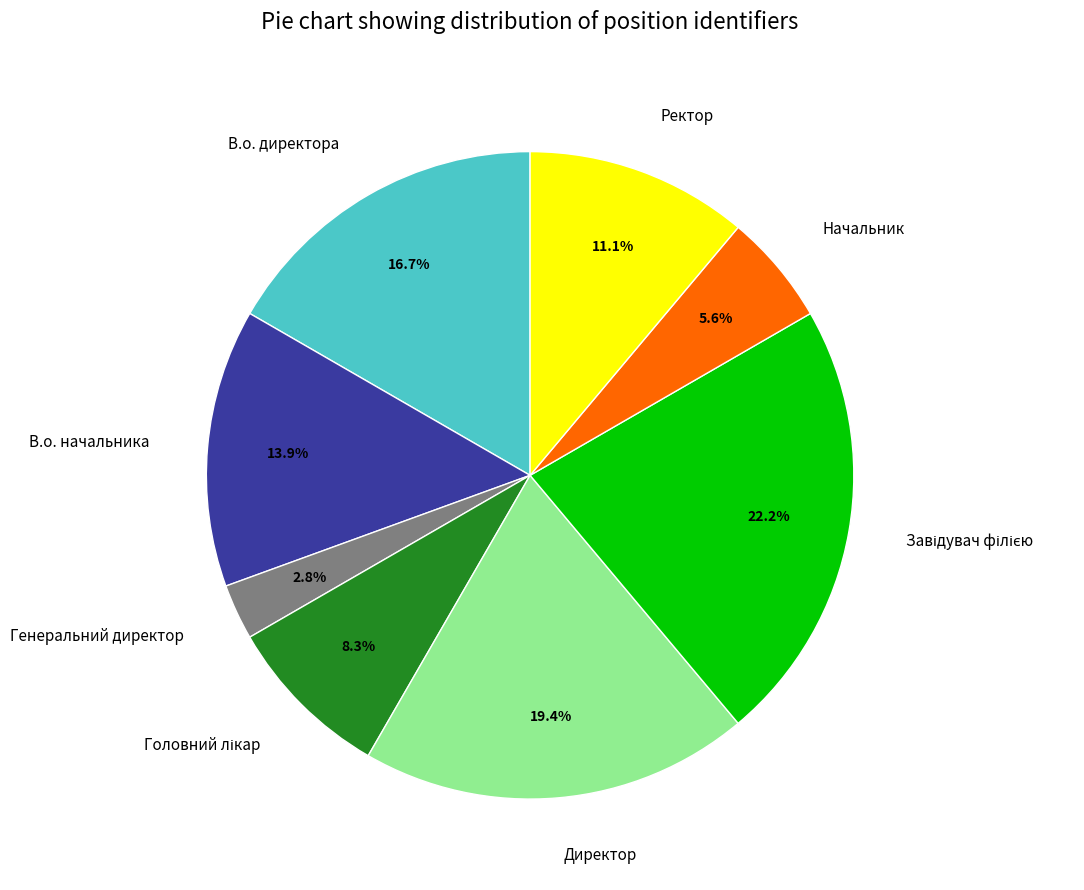

True or false: Начальник accounts for 1% of the total.

False